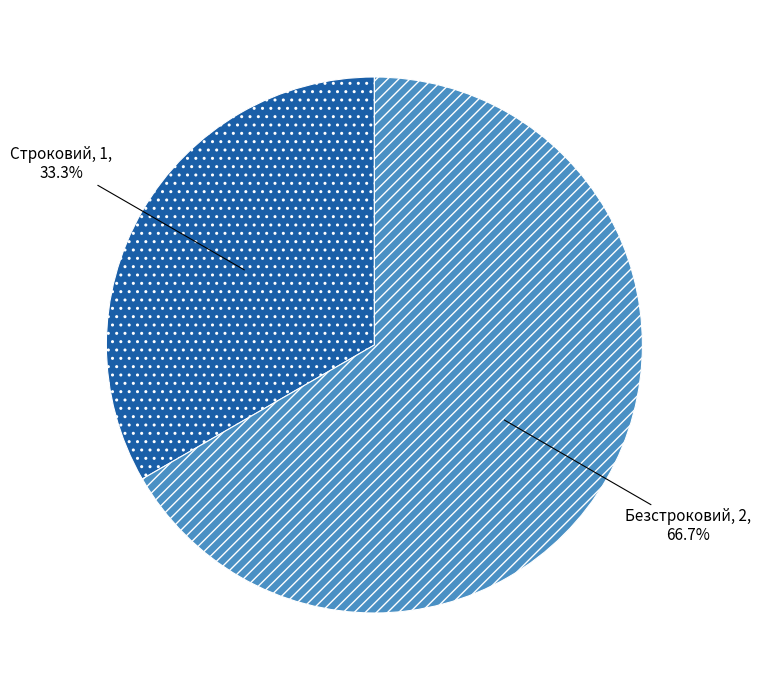

How many slices are in this pie chart?

2